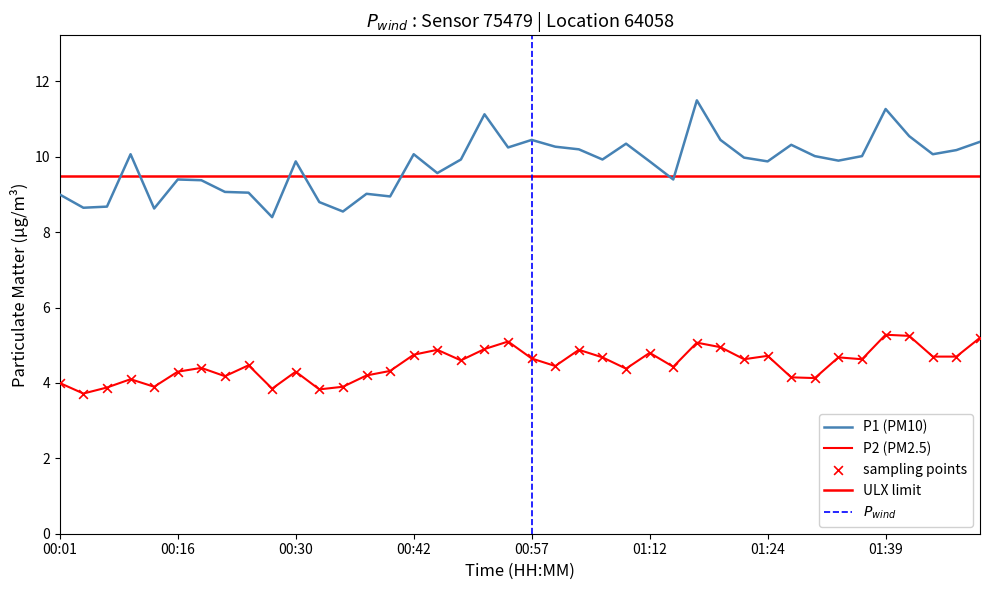

What is the total value across all series at 01:44?

14.8